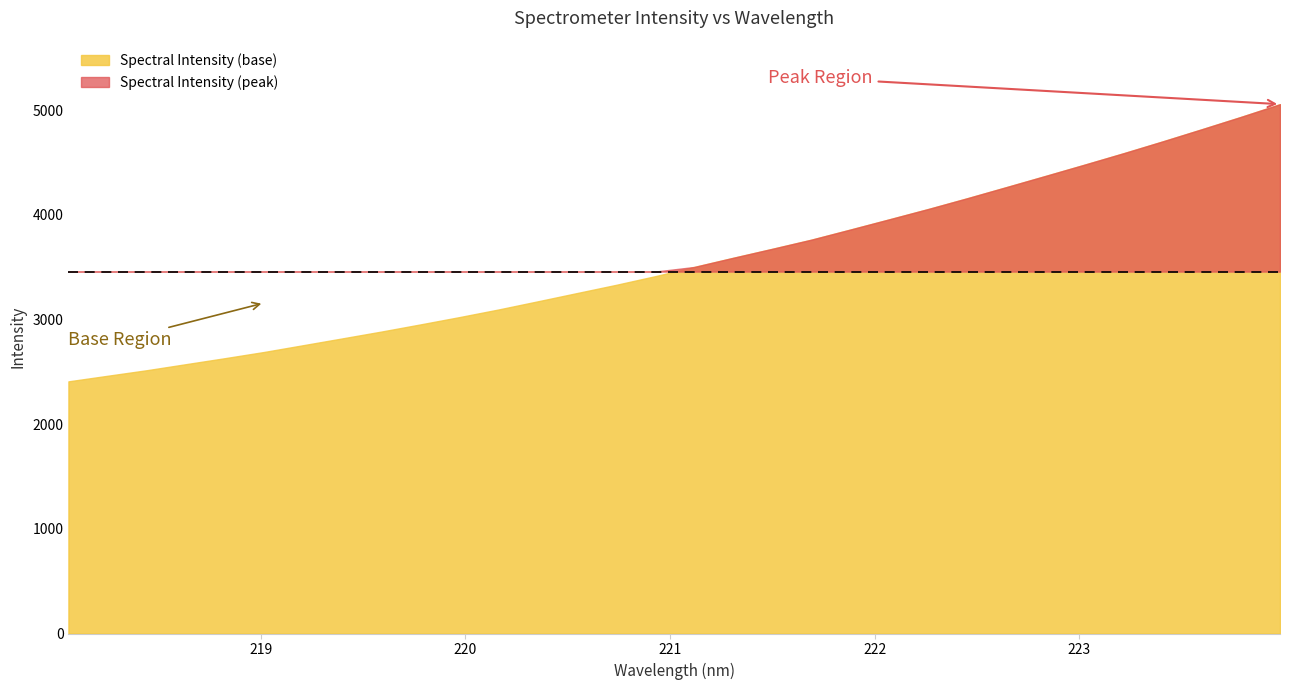

What is the sum of the values at 219.589 and 223.0264?

7366.5